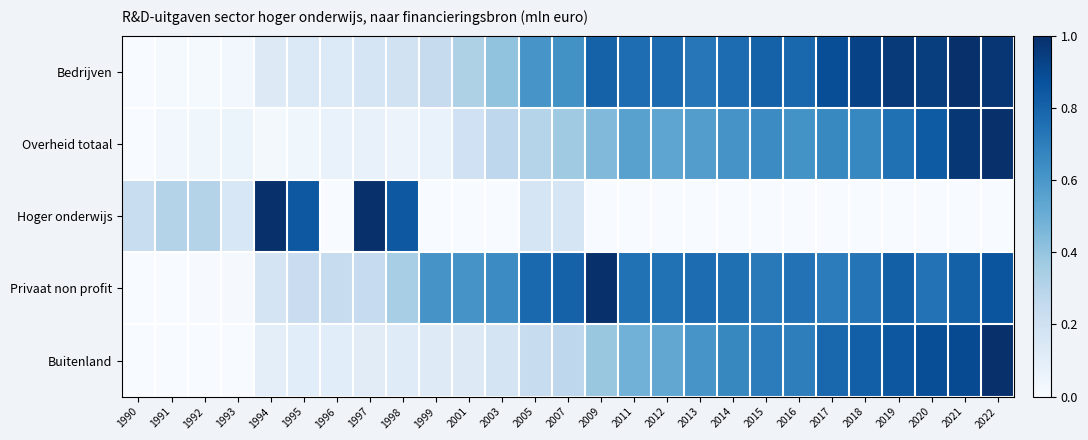

Reading right to left, list all the values displayed in this chart.

Bedrijven: 2022=1.0	2021=1.0	2020=0.9	2019=1.0	2018=0.9	2017=0.9	2016=0.8	2015=0.8	2014=0.8	2013=0.7	2012=0.8	2011=0.8	2009=0.8	2007=0.6	2005=0.6	2003=0.4	2001=0.3	1999=0.2	1998=0.2	1997=0.2	1996=0.1	1995=0.1	1994=0.1	1993=0.0	1992=0.0	1991=0.0	1990=0.0
Overheid totaal: 2022=1.0	2021=1.0	2020=0.8	2019=0.8	2018=0.7	2017=0.7	2016=0.6	2015=0.6	2014=0.6	2013=0.6	2012=0.5	2011=0.6	2009=0.4	2007=0.4	2005=0.3	2003=0.3	2001=0.2	1999=0.1	1998=0.1	1997=0.1	1996=0.1	1995=0.0	1994=0.0	1993=0.1	1992=0.0	1991=0.0	1990=0.0
Hoger onderwijs: 2022=0.0	2021=0.0	2020=0.0	2019=0.0	2018=0.0	2017=0.0	2016=0.0	2015=0.0	2014=0.0	2013=0.0	2012=0.0	2011=0.0	2009=0.0	2007=0.2	2005=0.2	2003=0.0	2001=0.0	1999=0.0	1998=0.8	1997=1.0	1996=0.0	1995=0.8	1994=1.0	1993=0.2	1992=0.3	1991=0.3	1990=0.2
Privaat non profit: 2022=0.9	2021=0.8	2020=0.7	2019=0.8	2018=0.7	2017=0.7	2016=0.7	2015=0.7	2014=0.8	2013=0.8	2012=0.7	2011=0.7	2009=1.0	2007=0.8	2005=0.8	2003=0.6	2001=0.6	1999=0.6	1998=0.3	1997=0.2	1996=0.2	1995=0.2	1994=0.2	1993=0.0	1992=0.0	1991=0.0	1990=0.0
Buitenland: 2022=1.0	2021=0.9	2020=0.9	2019=0.8	2018=0.8	2017=0.8	2016=0.7	2015=0.7	2014=0.7	2013=0.6	2012=0.5	2011=0.5	2009=0.4	2007=0.3	2005=0.2	2003=0.2	2001=0.1	1999=0.1	1998=0.1	1997=0.1	1996=0.1	1995=0.1	1994=0.1	1993=0.0	1992=0.0	1991=0.0	1990=0.0